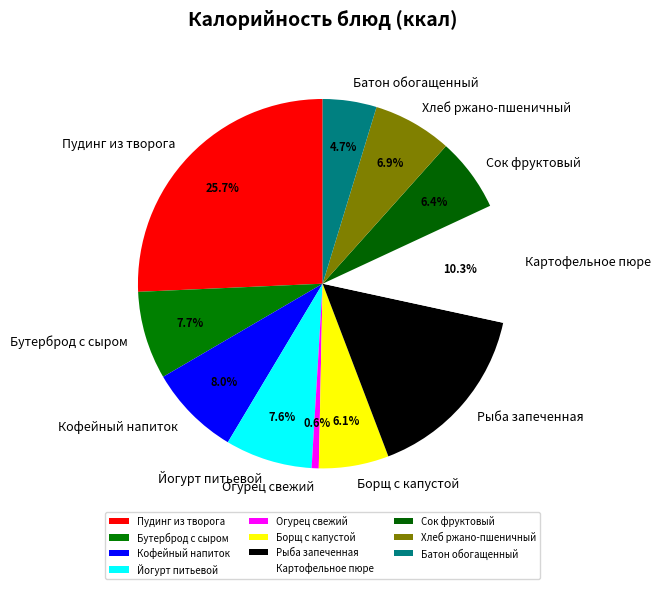

True or false: Пудинг из творога accounts for 40% of the total.

False